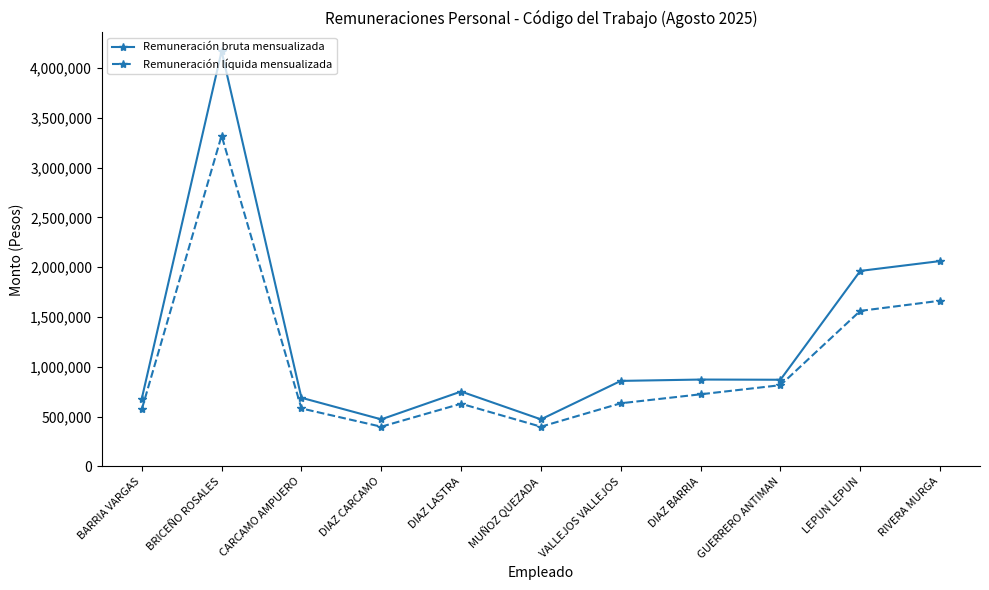

What is the label of the 3rd point from the right?

GUERRERO ANTIMAN